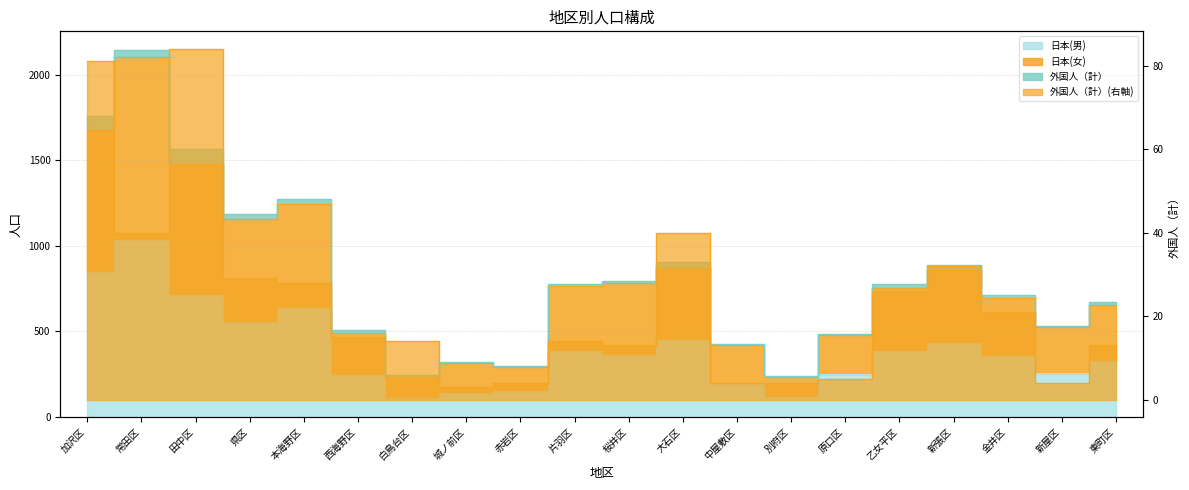

At which category does 日本(女) reach its first local peak?

常田区